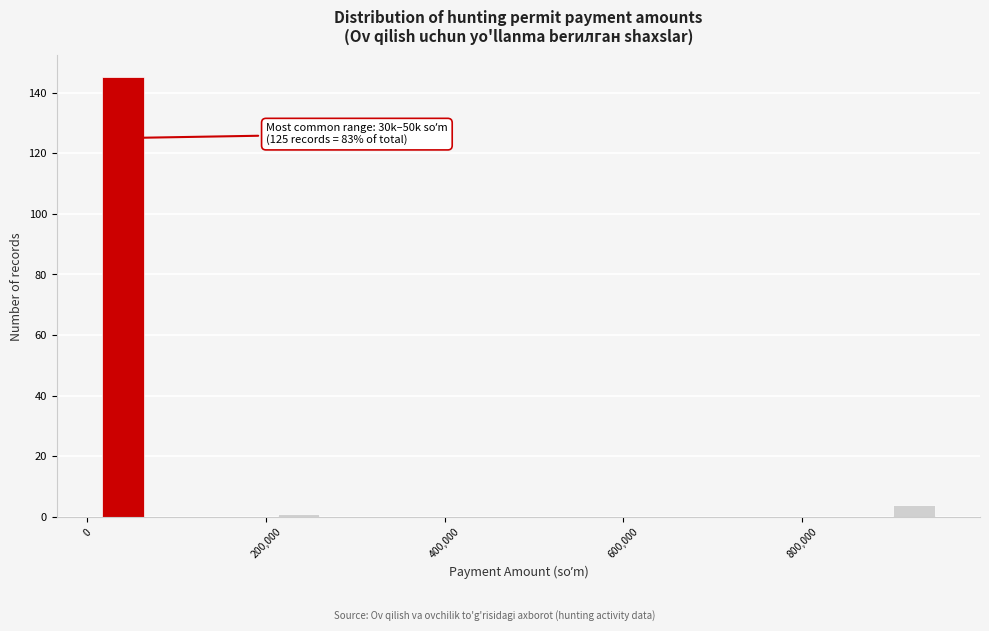

Read against the x-axis, roughly where is the centre of the tallest bar?

40000